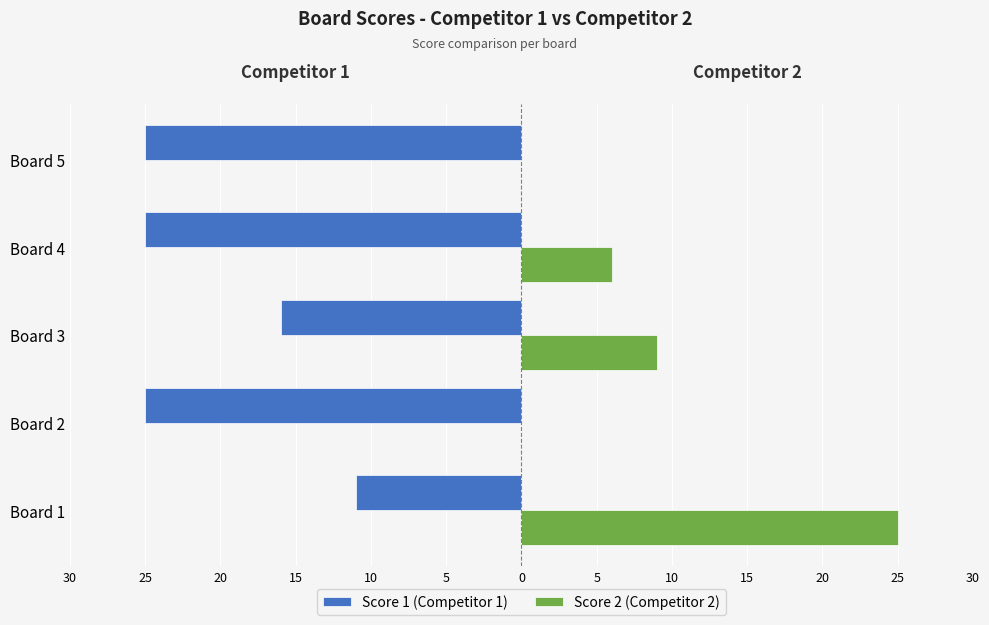

At how many categories does at least one series exceed 8?

2